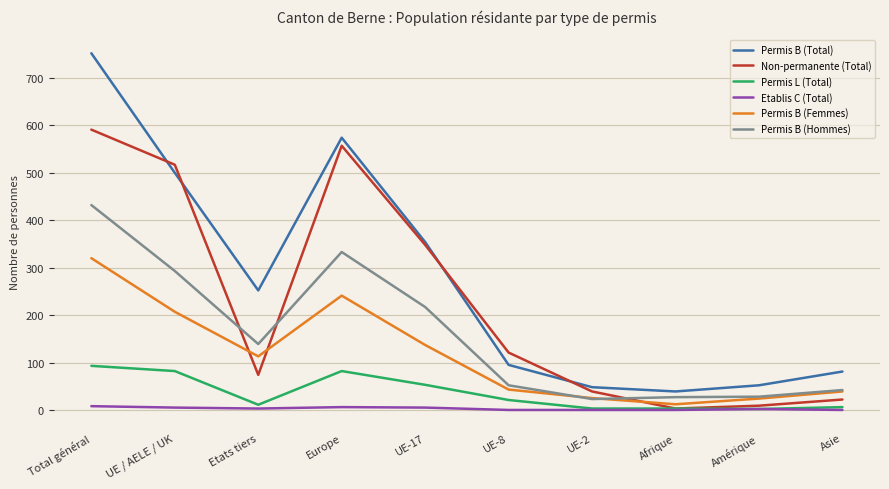

True or false: Permis B (Total) and Permis L (Total) intersect in this chart.

False